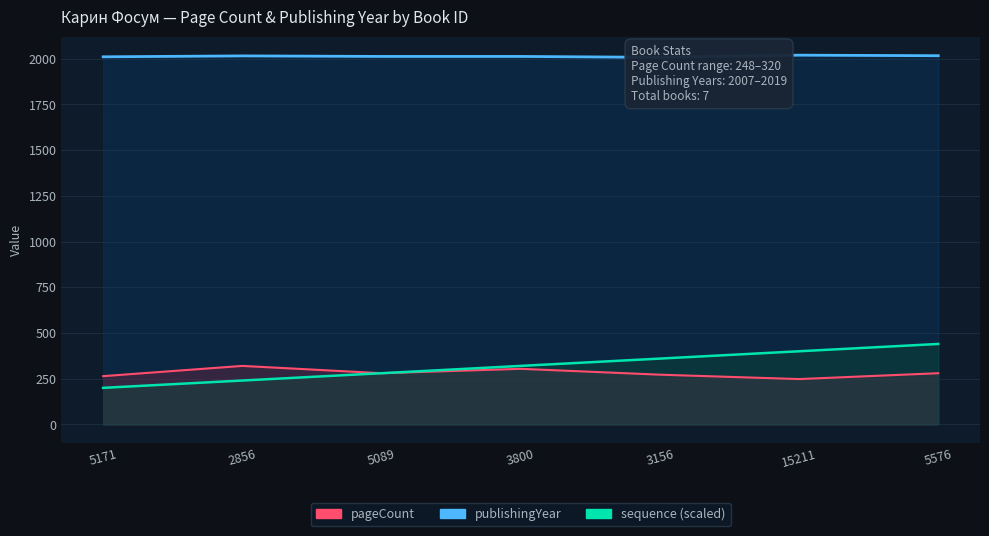

True or false: publishingYear and pageCount cross at least once.

False